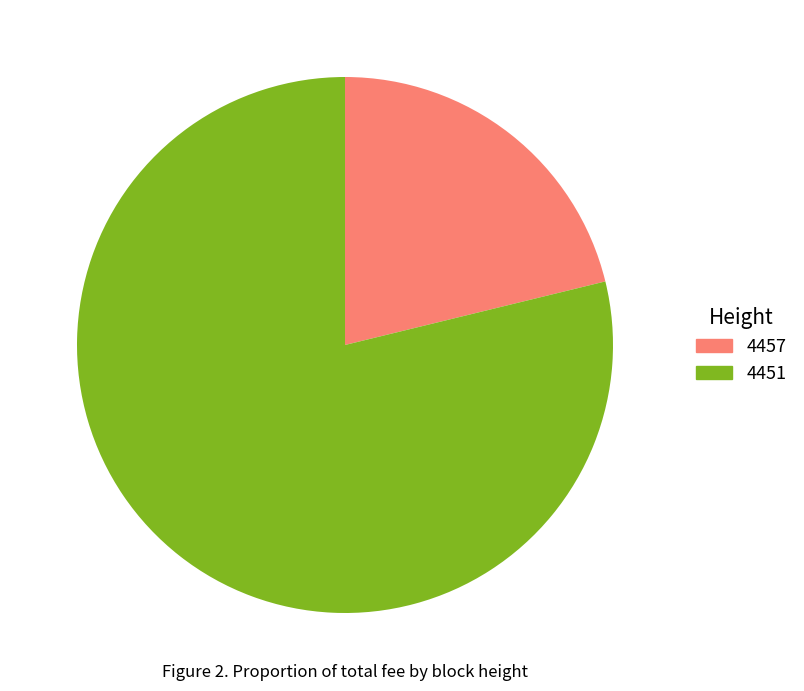

Do 4451 and 4457 together represent more than half of the pie?

Yes